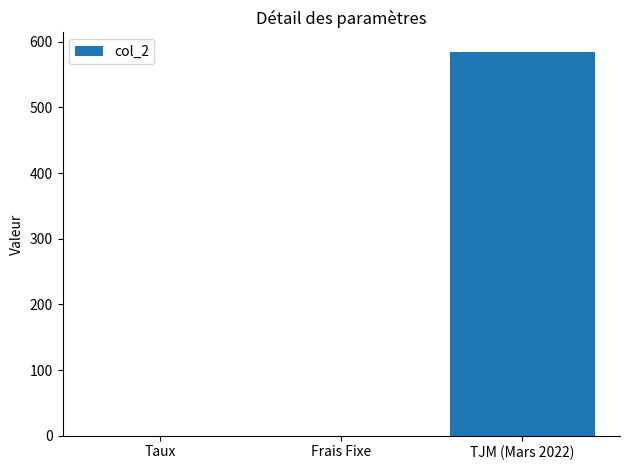

The chart shows a value of 0.1 at Taux. True or false?

True